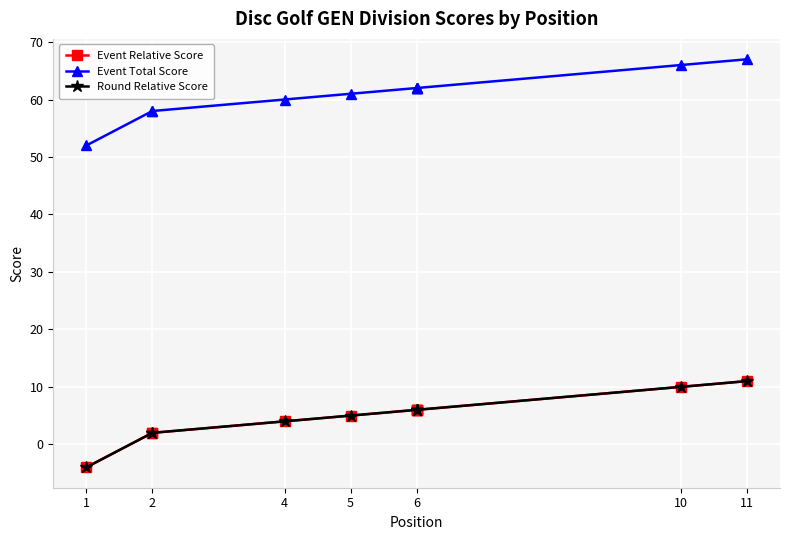

What is the total value across all series at 2?

62